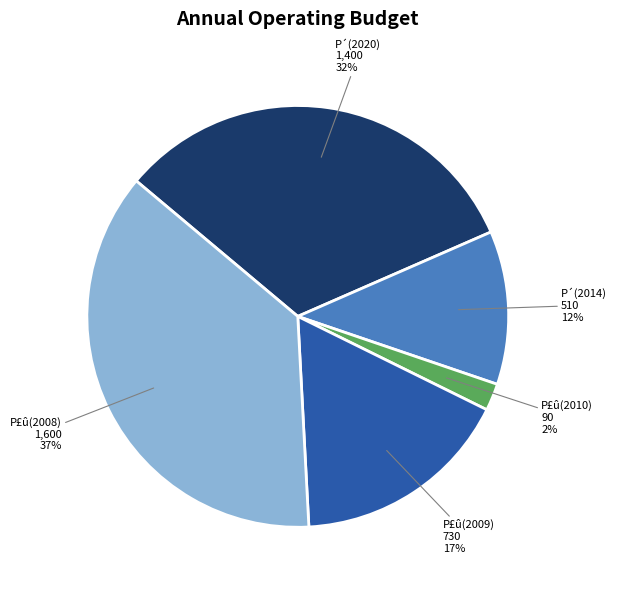

To the nearest percent, what is the difference between the largest and smallest slice percentages?

35%